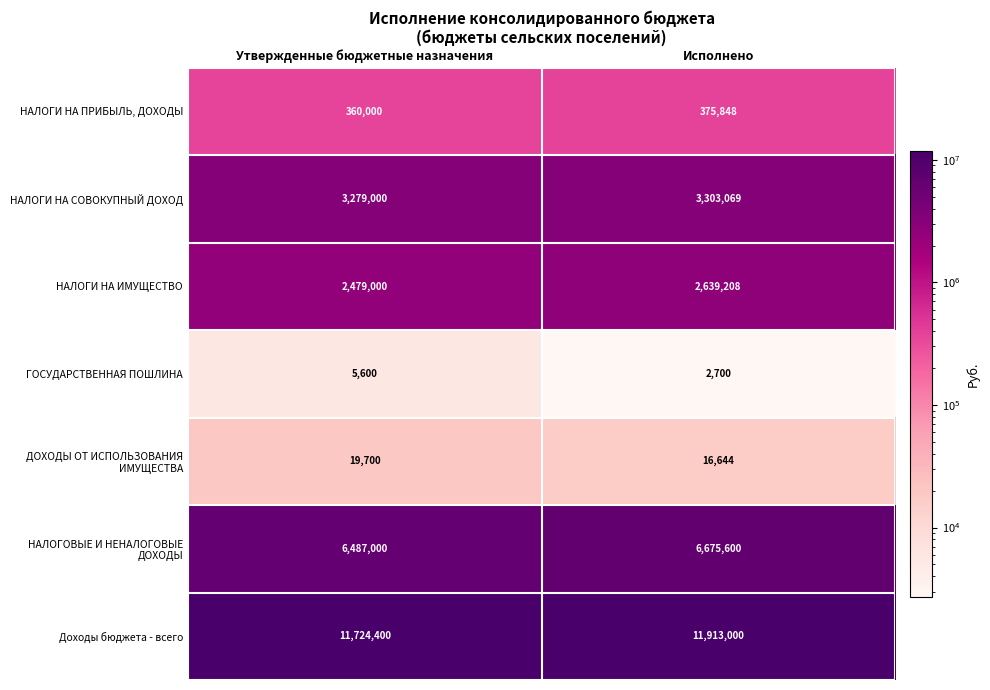

The value of ГОСУДАРСТВЕННАЯ ПОШЛИНА at Утвержденные бюджетные назначения is 9884. True or false?

False